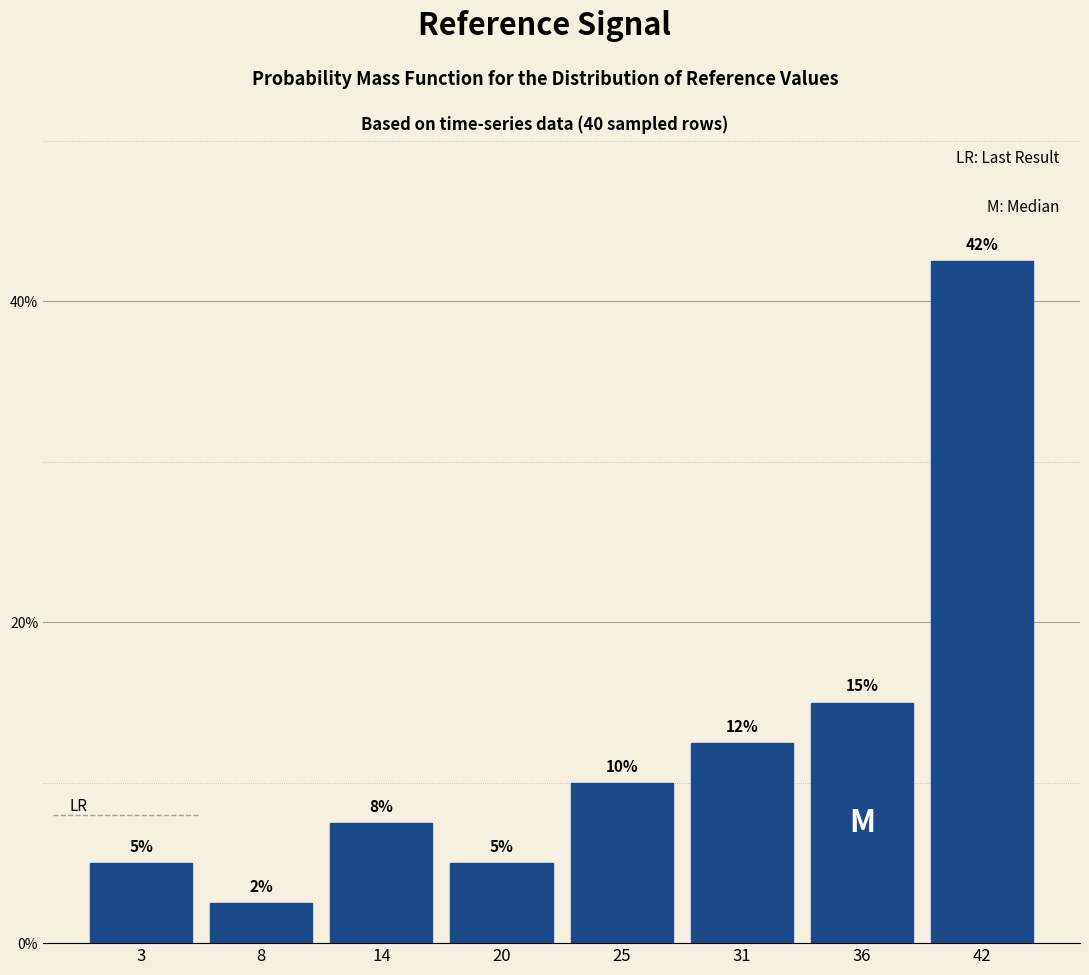

What is the change in value from 31 to 42?

+30.0